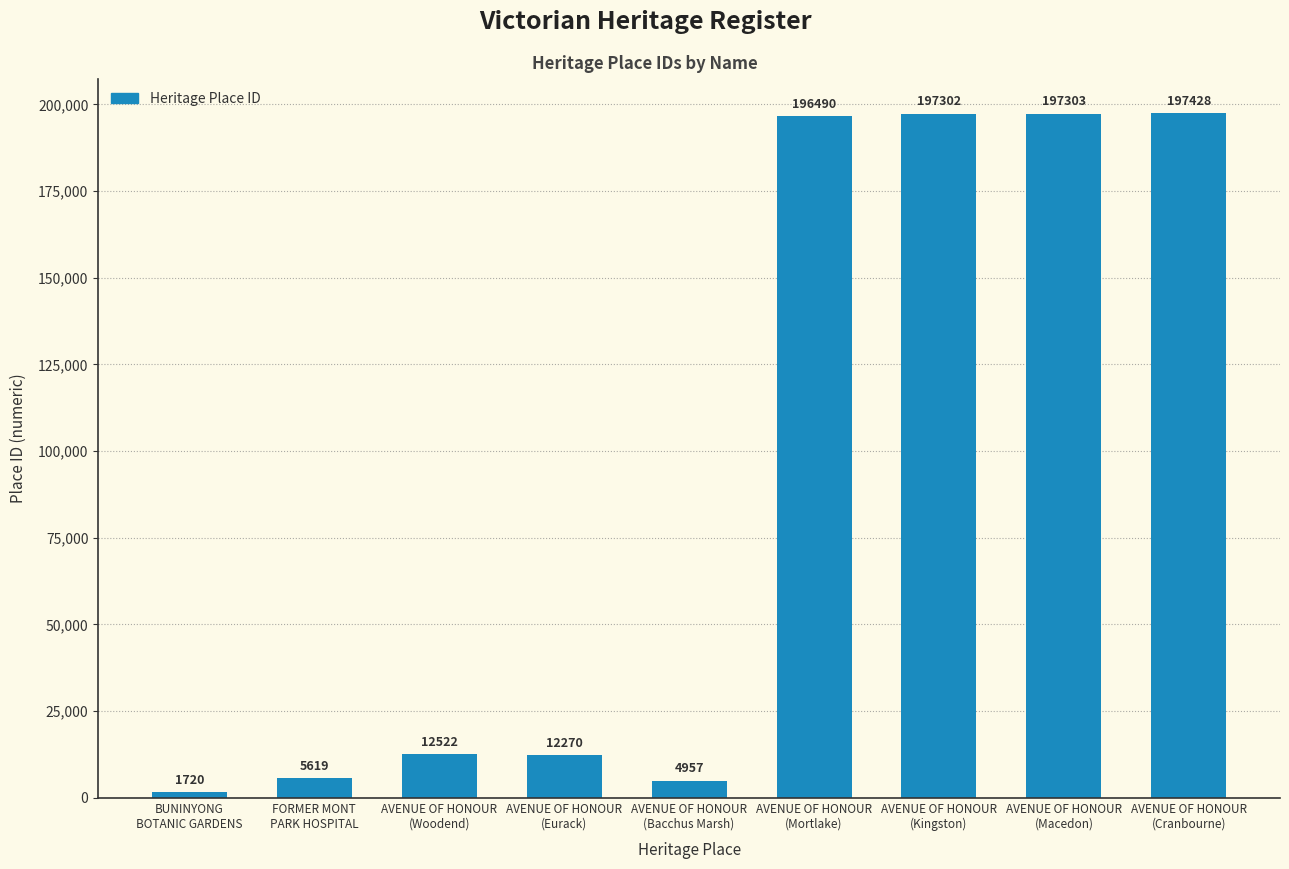

Is it true that the value at AVENUE OF HONOUR
(Eurack) is 2884?

False